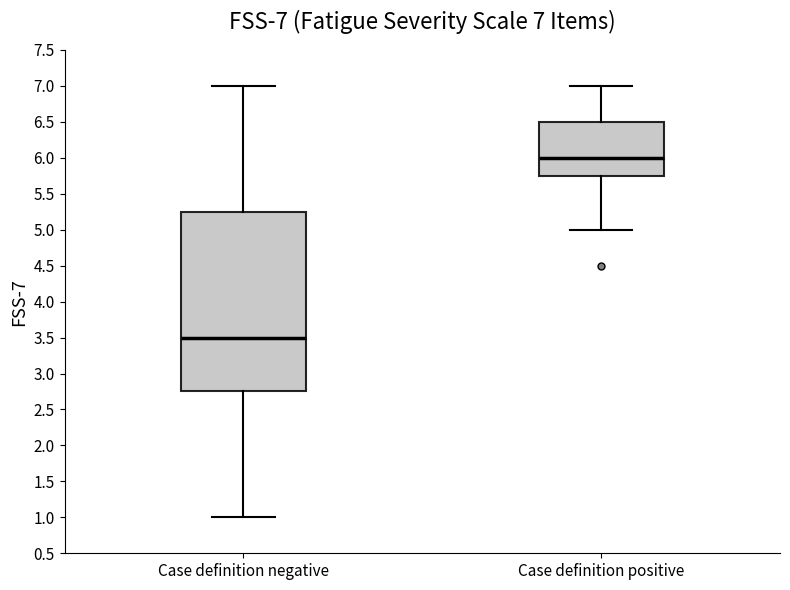

Which box's median line is the highest?

Case definition positive